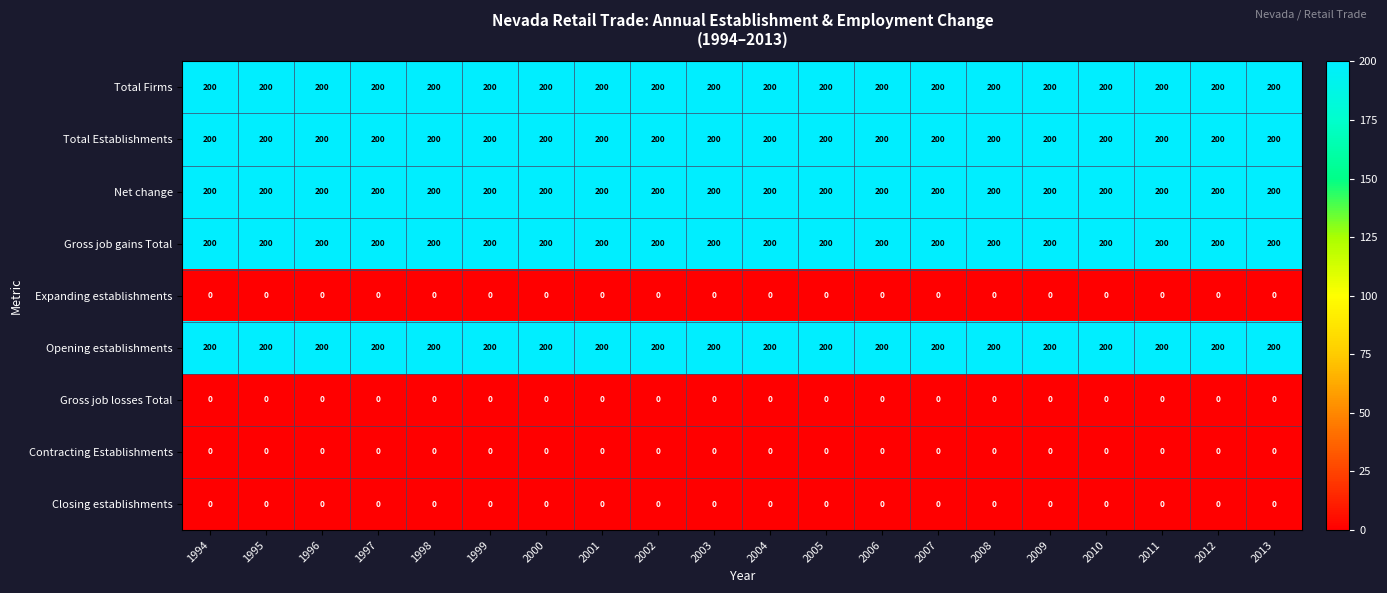

At how many categories does at least one series exceed 85?

20